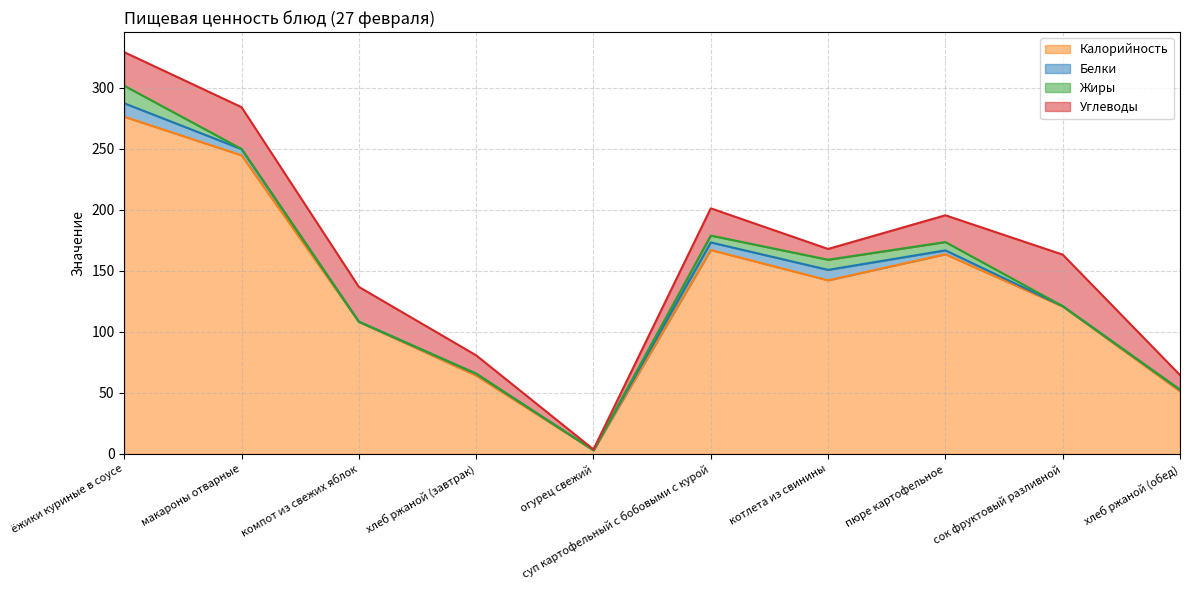

Which label corresponds to the largest value in the chart?

ёжики куриные в соусе